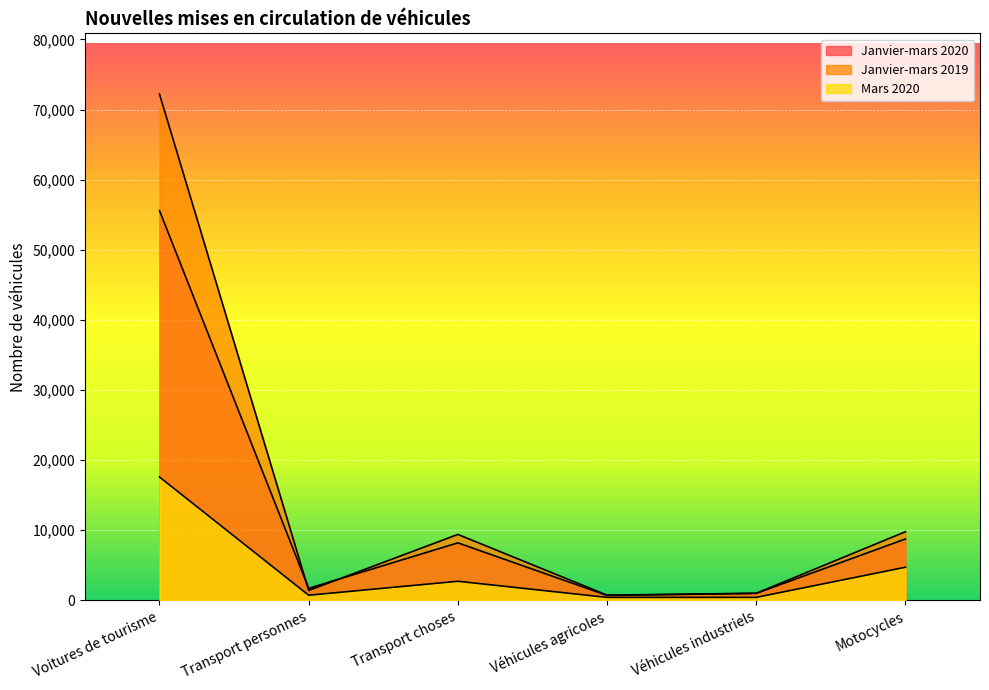

In Janvier-mars 2020, how many points are higher than both neighbors (excluding endpoints)?

1